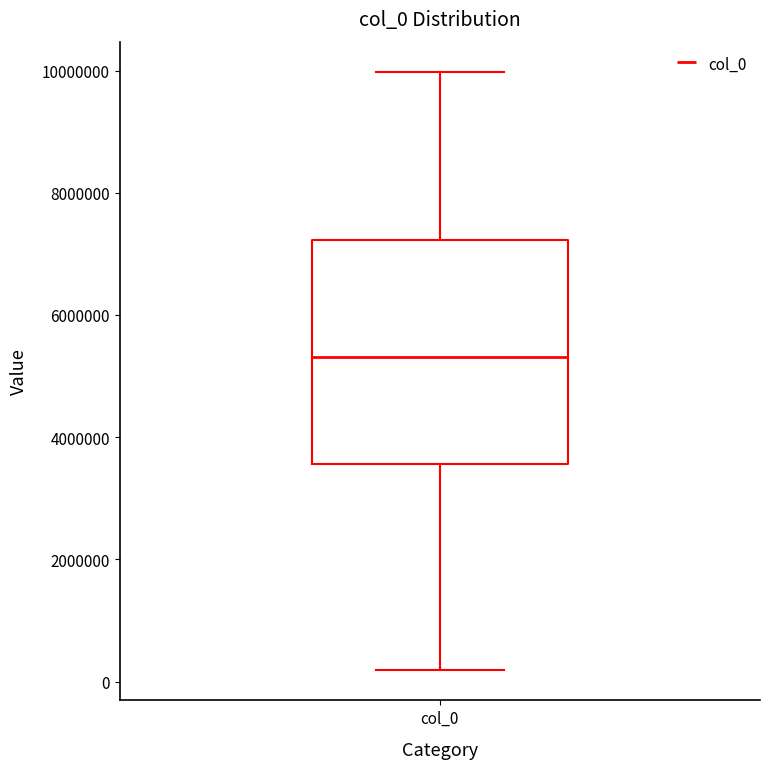

Transcribe this box plot: give where the median line is, the range the box spans, and where the two whiskers end, as read against the y-axis. The values are not printed on the chart, so give them approximately, as read against the axis.

median 5400000, box 3600000 to 7200000, whiskers 200000 to 10000000